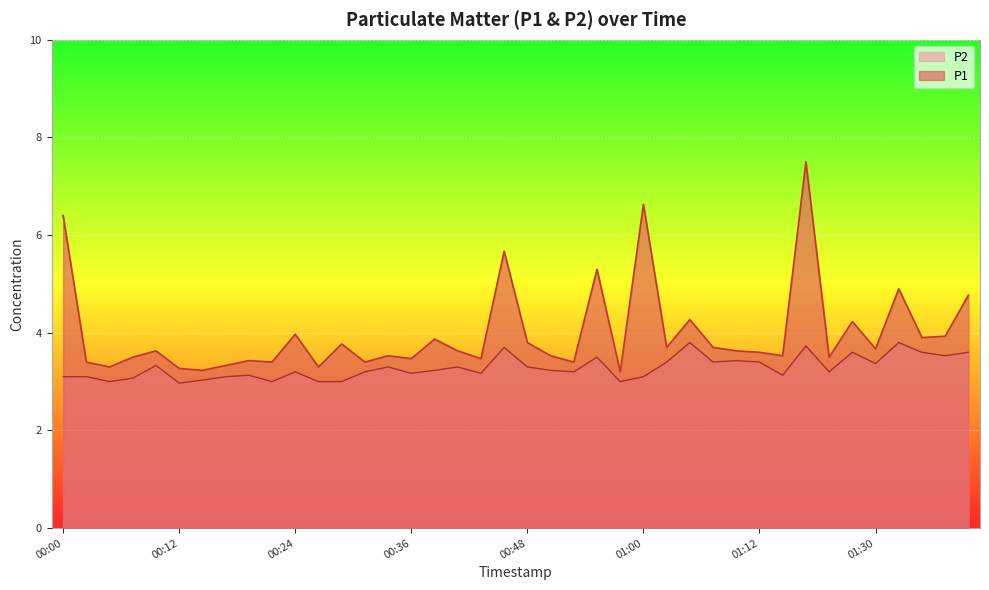

Reading left to right, list all the values displayed in this chart.

P1: 00:00=6.4	00:02=3.4	00:04=3.3	00:07=3.5	00:09=3.6	00:12=3.3	00:14=3.2	00:16=3.3	00:19=3.4	00:21=3.4	00:24=4.0	00:26=3.3	00:29=3.8	00:31=3.4	00:33=3.5	00:36=3.5	00:38=3.9	00:41=3.6	00:43=3.5	00:46=5.7	00:48=3.8	00:50=3.5	00:53=3.4	00:55=5.3	00:58=3.2	01:00=6.6	01:03=3.7	01:05=4.3	01:07=3.7	01:10=3.6	01:12=3.6	01:15=3.5	01:17=7.5	01:20=3.5	01:27=4.2	01:30=3.7	01:32=4.9	01:35=3.9	01:37=3.9	01:40=4.8
P2: 00:00=3.1	00:02=3.1	00:04=3.0	00:07=3.1	00:09=3.3	00:12=3.0	00:14=3.0	00:16=3.1	00:19=3.1	00:21=3.0	00:24=3.2	00:26=3.0	00:29=3.0	00:31=3.2	00:33=3.3	00:36=3.2	00:38=3.2	00:41=3.3	00:43=3.2	00:46=3.7	00:48=3.3	00:50=3.2	00:53=3.2	00:55=3.5	00:58=3.0	01:00=3.1	01:03=3.4	01:05=3.8	01:07=3.4	01:10=3.4	01:12=3.4	01:15=3.1	01:17=3.7	01:20=3.2	01:27=3.6	01:30=3.4	01:32=3.8	01:35=3.6	01:37=3.5	01:40=3.6